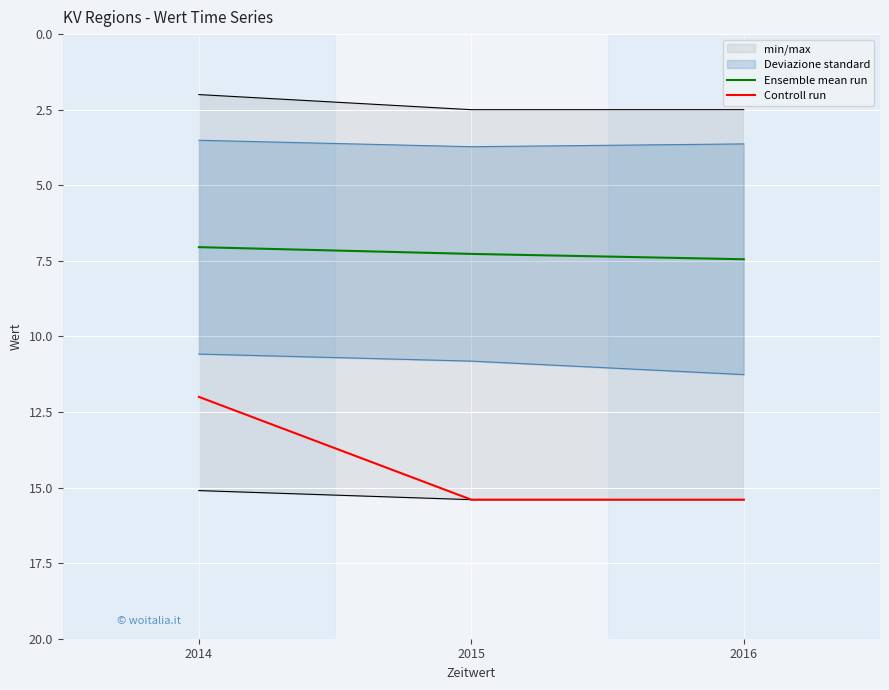

Which series has the largest total across all categories?

Controll run